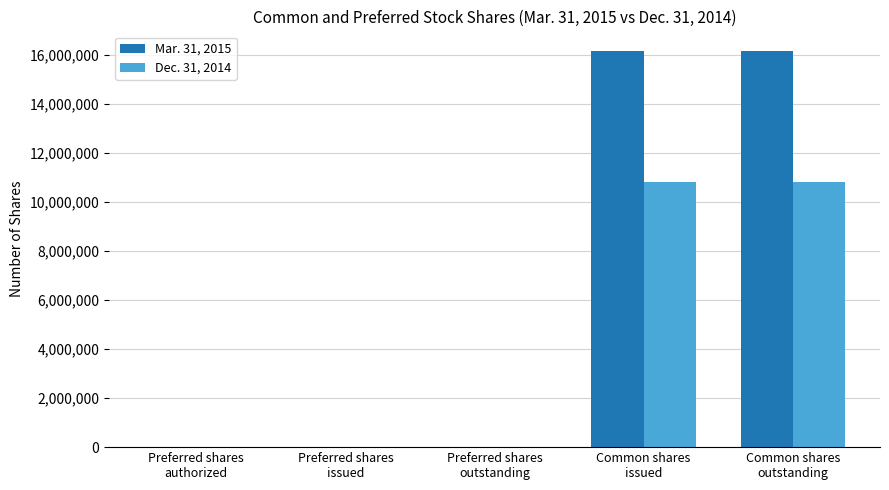

Which series changed the most between Preferred shares
authorized and Common shares
issued?

Mar. 31, 2015